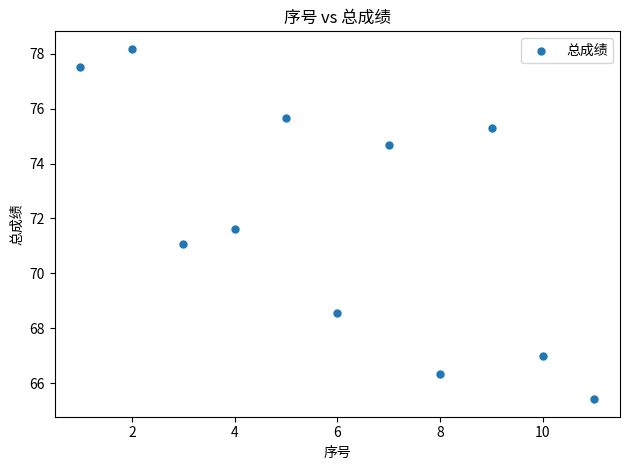

What is the average X value?

6.0